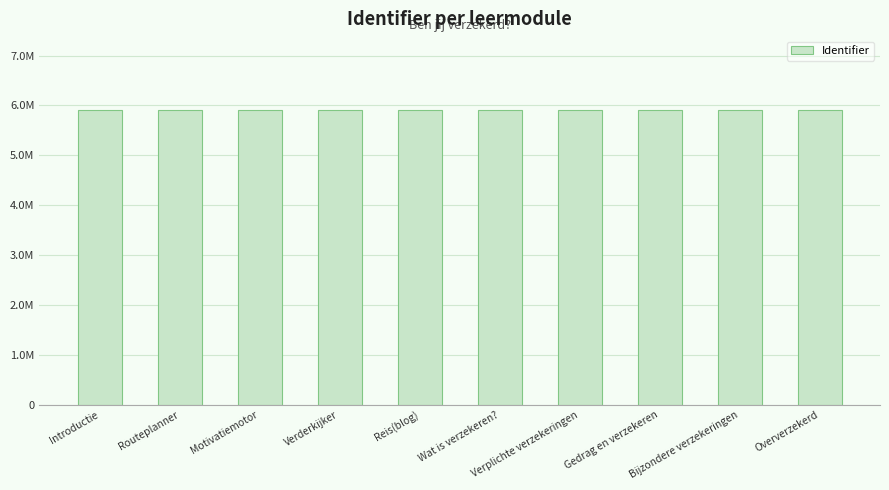

What position from the left is Motivatiemotor?

3